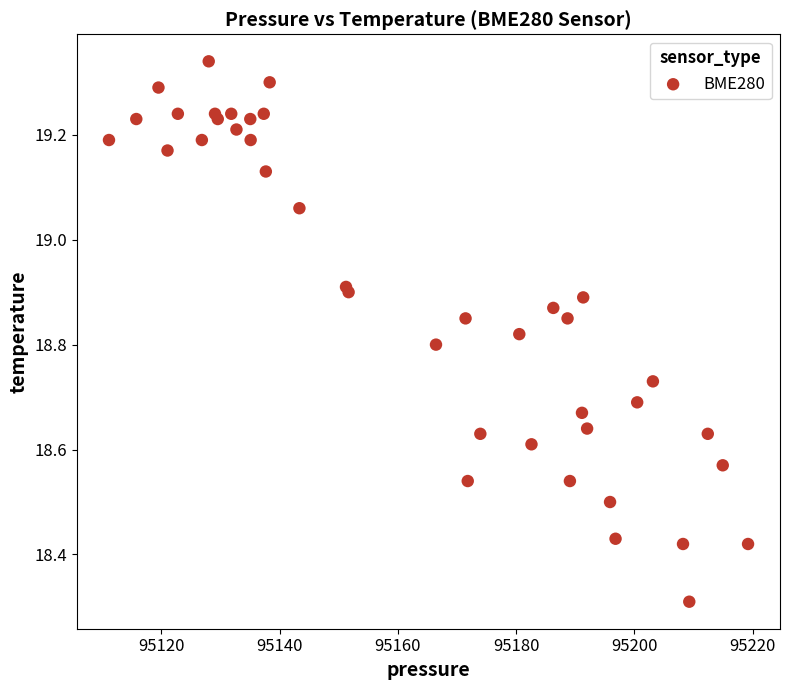

What Y value in the scatter plot is closest to 18?

18.3